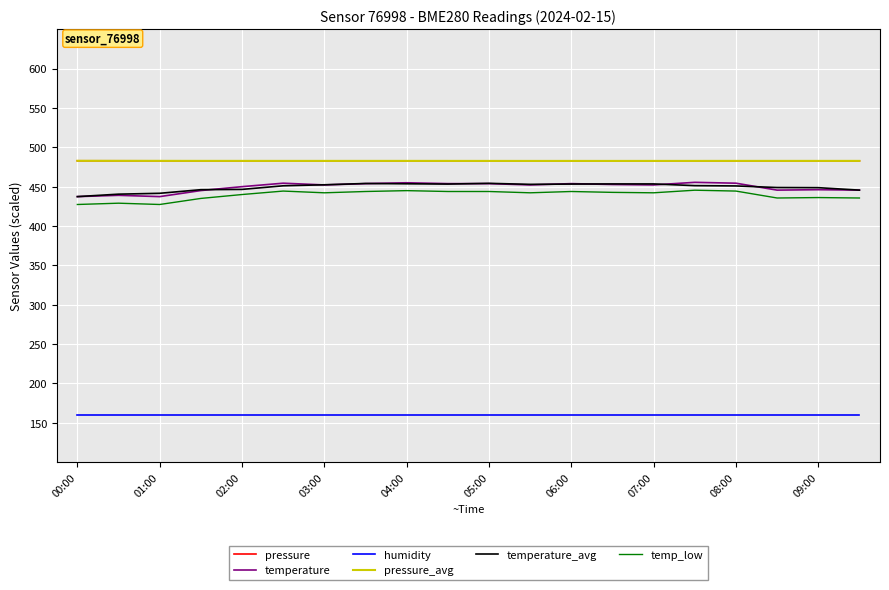

How many lines are shown in the chart?

6